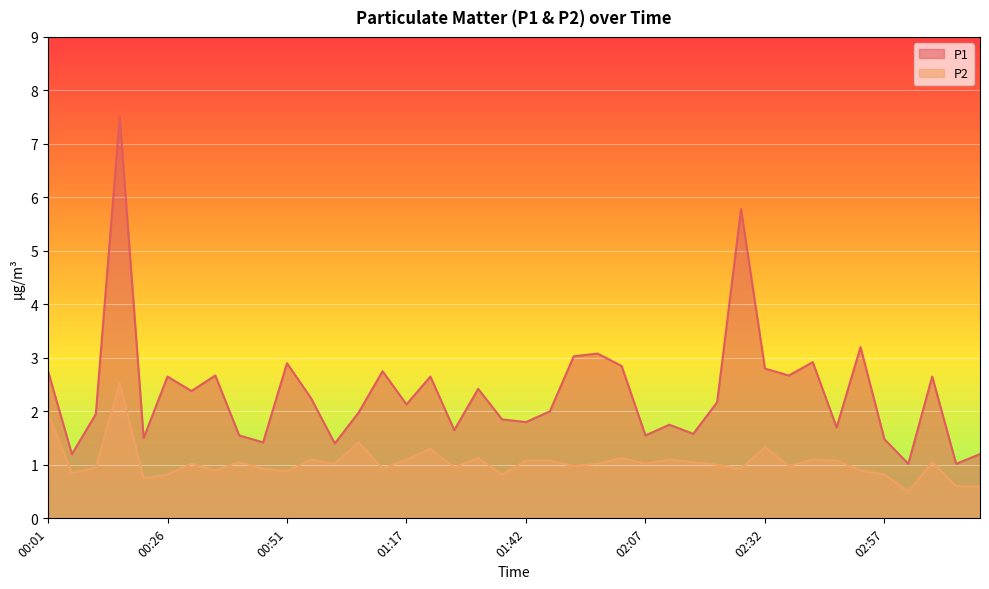

What is the difference between the maximum and second lowest values in the P2 series?

1.9